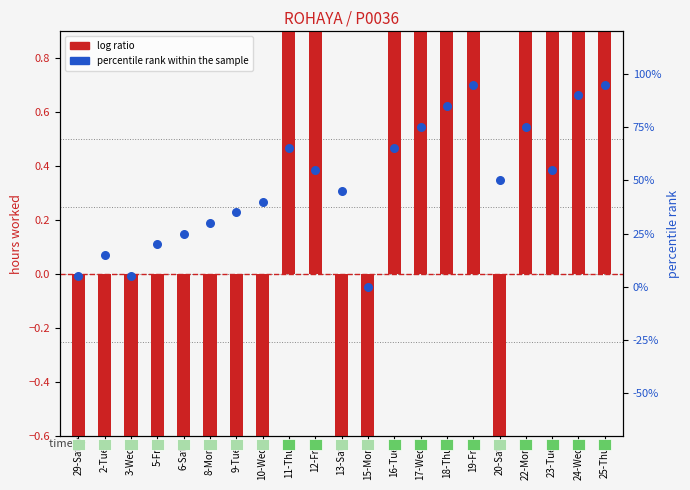

What are all the series names shown in the legend?

log ratio, percentile rank within the sample